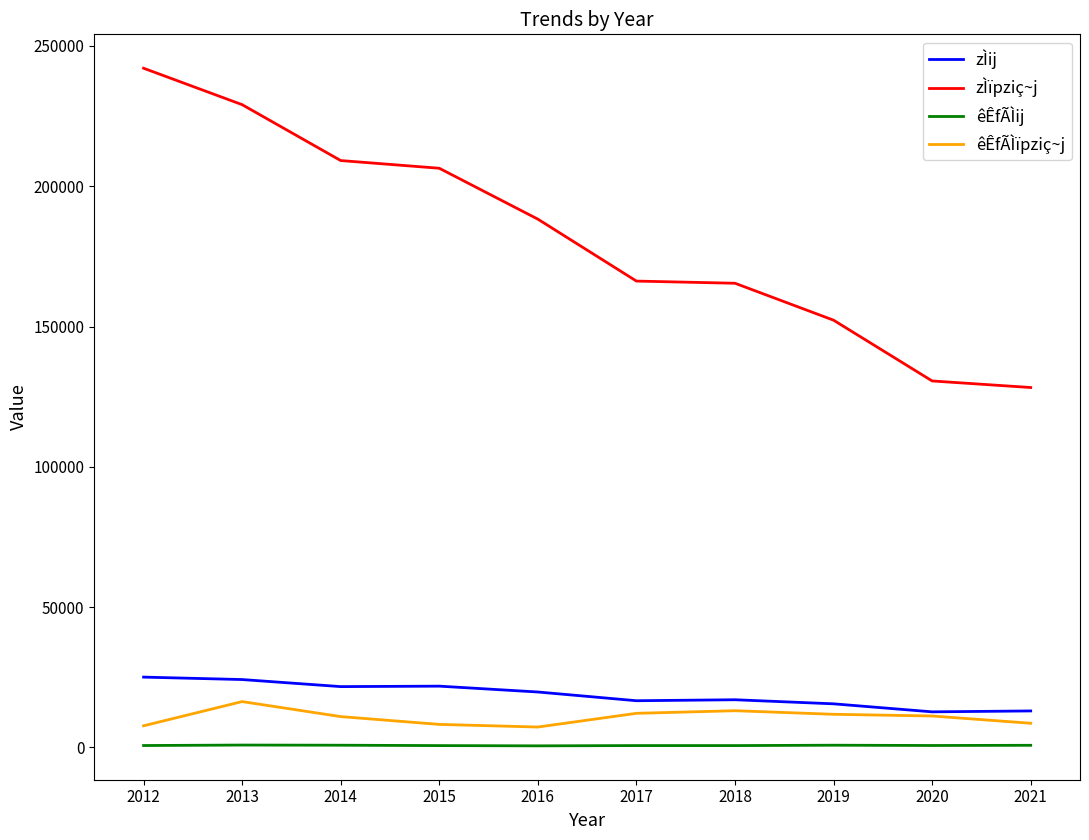

At 2016, list the series in order from largest to smallest.

zÌïpziç~j, zÌij, êÊfÃÌïpziç~j, êÊfÃÌij